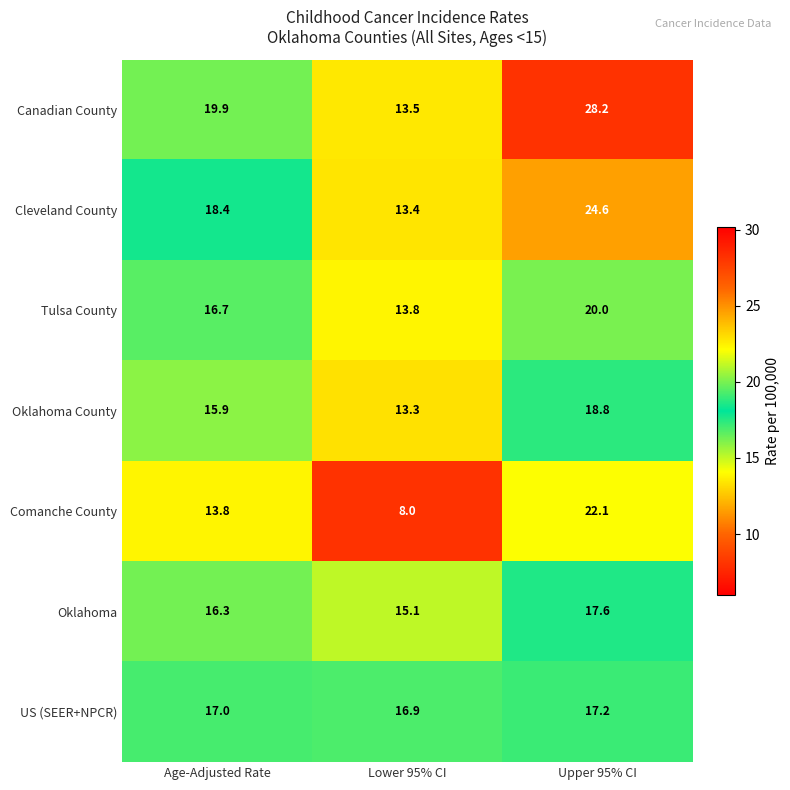

How many data points in Tulsa County are less than 16?

1